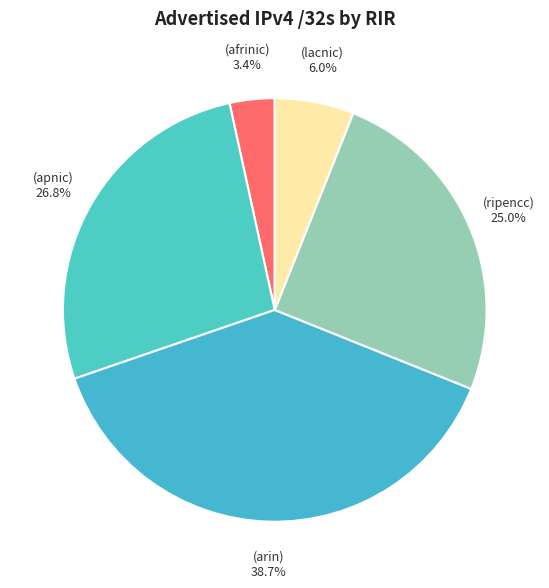

Count the number of slices in the pie.

5